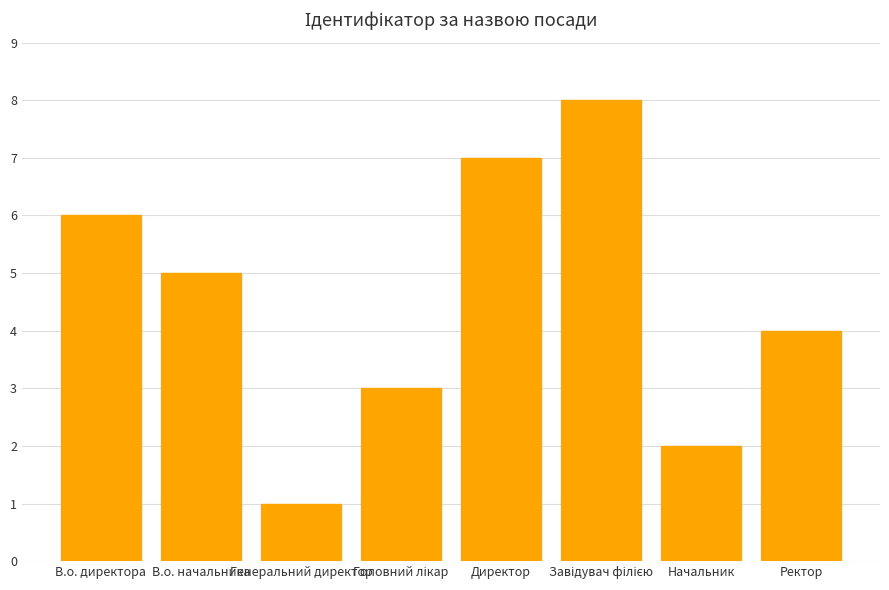

What is the label of the 8th bar from the left?

Ректор